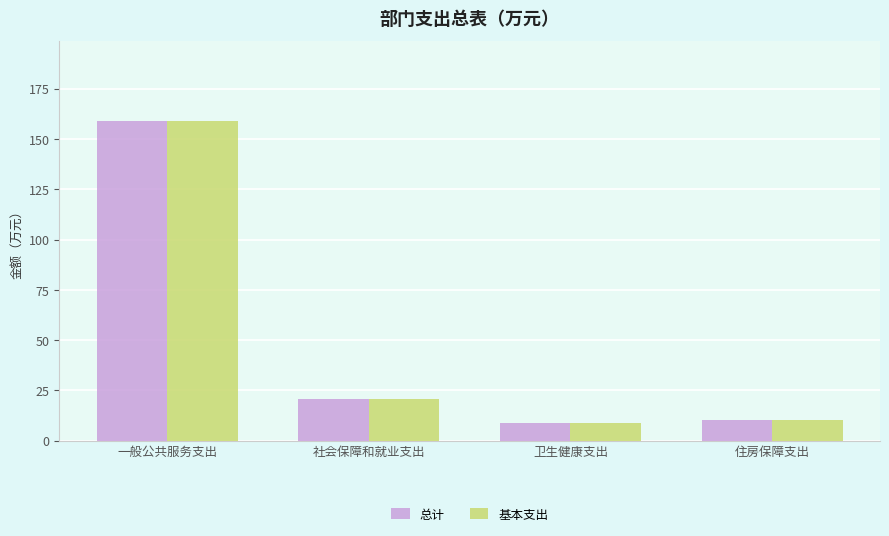

List the labels in order of 总计 value, largest first.

一般公共服务支出, 社会保障和就业支出, 住房保障支出, 卫生健康支出